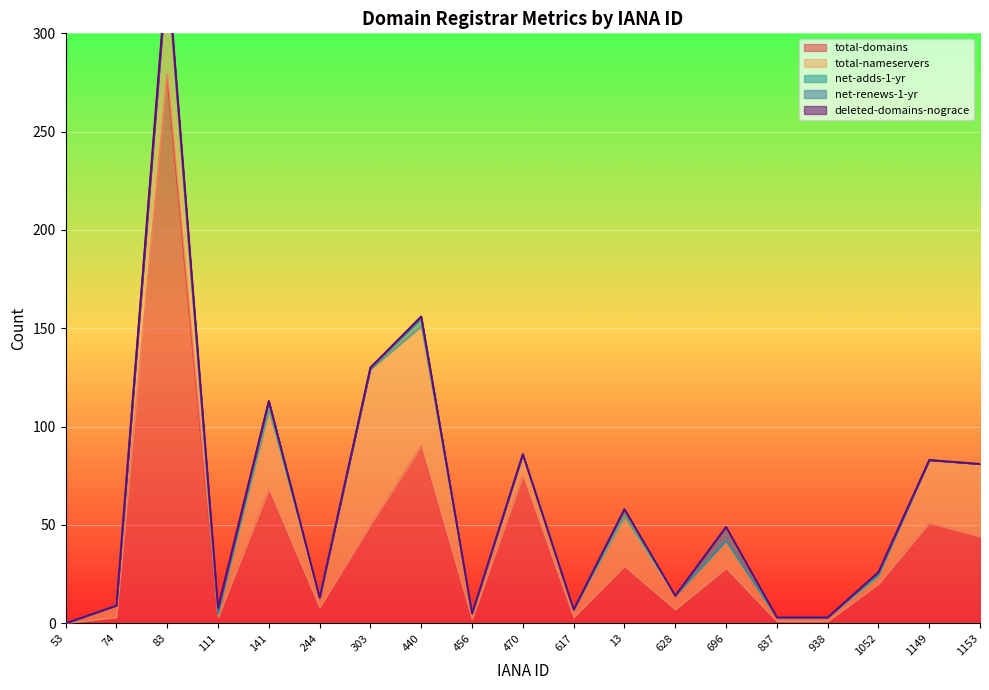

How many categories are shown in the chart?

19